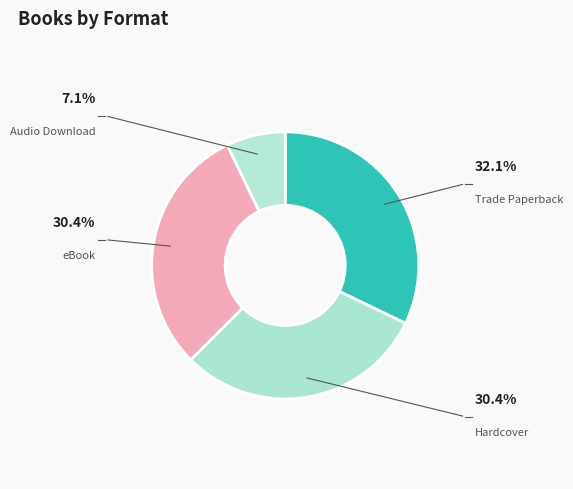

To the nearest percent, what is the average slice percentage?

25%